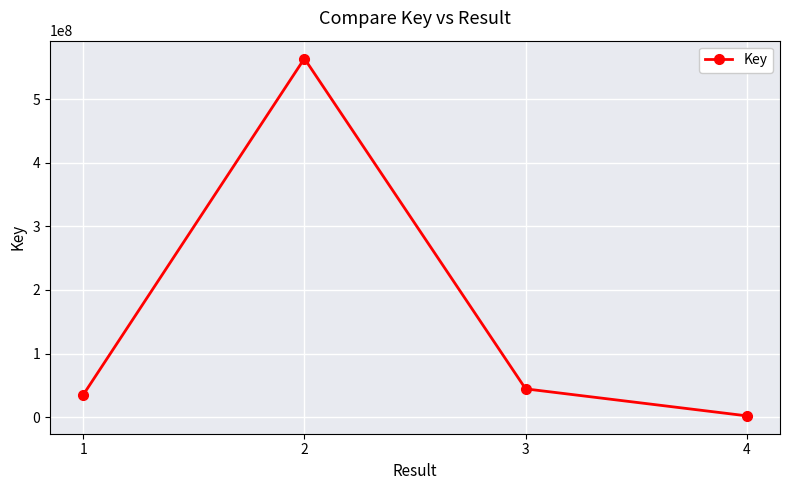

Does the chart have visible grid lines?

Yes